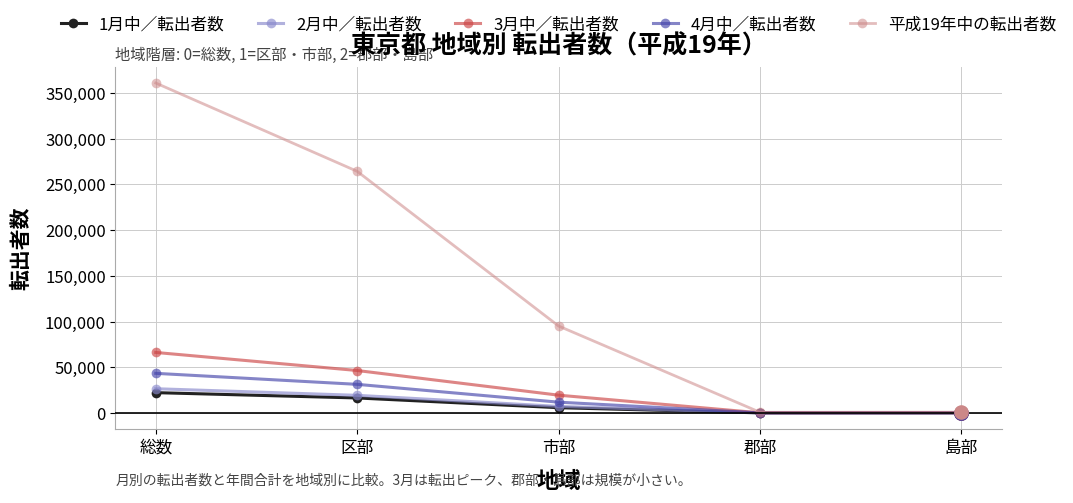

What is the spread (max minus min) of values at 総数?

338794